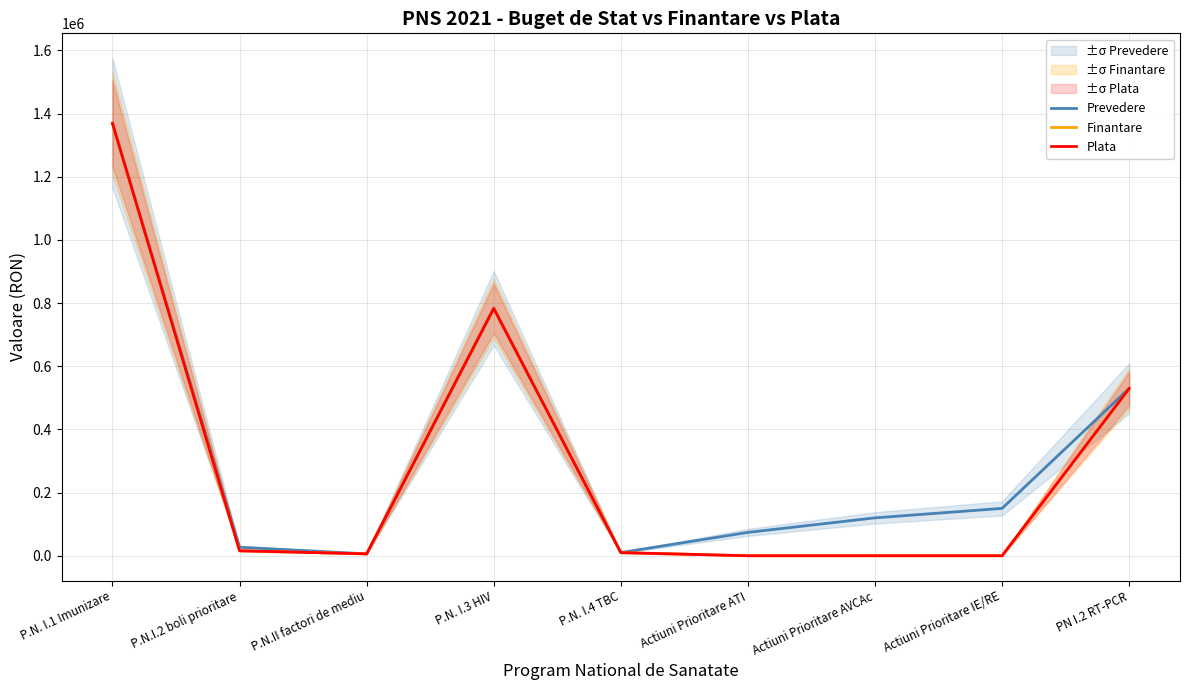

True or false: Finantare and Plata cross at least once.

False